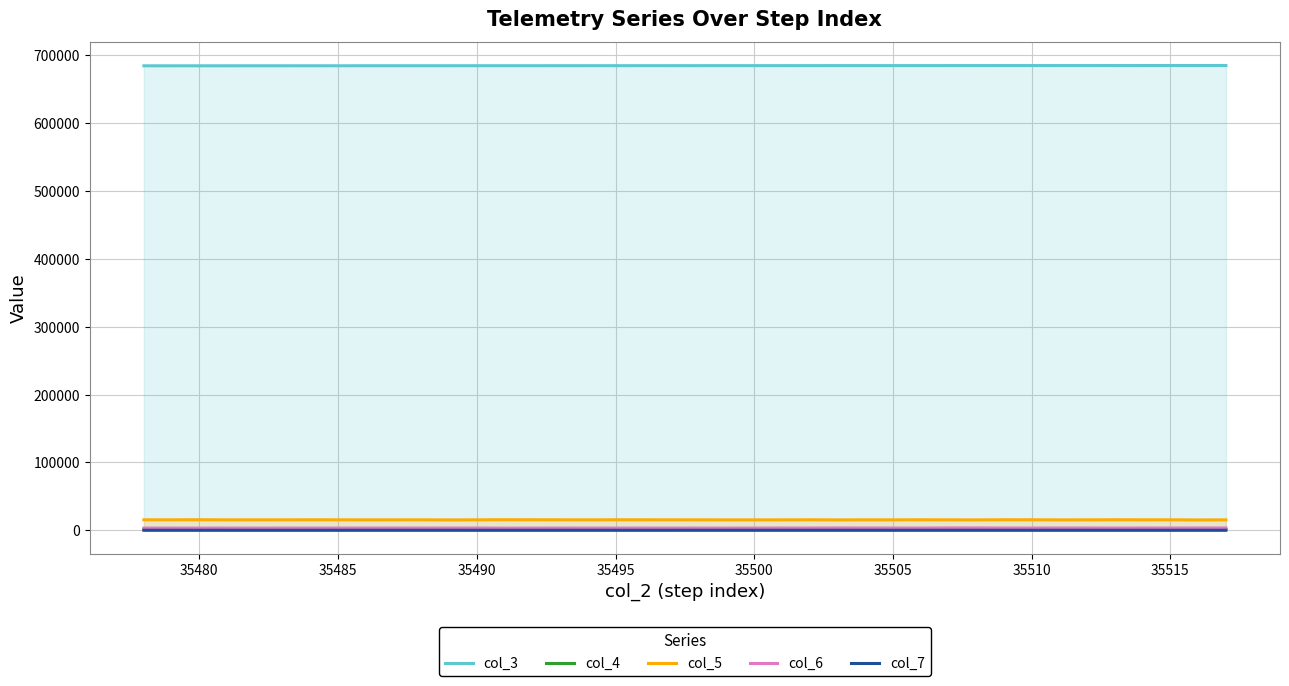

True or false: col_3 has a value of 993667 at 35500.

False